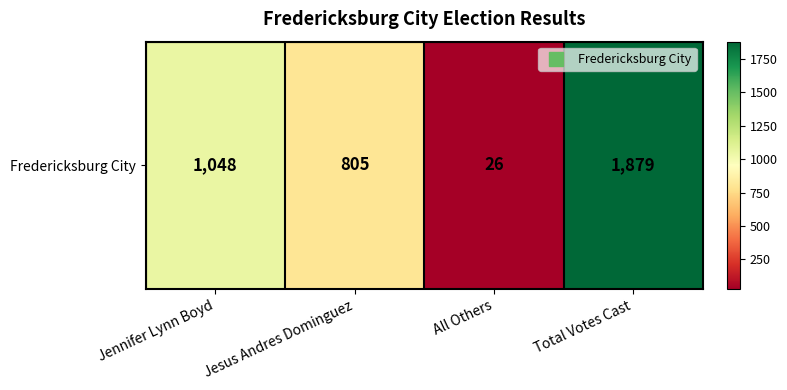

Reading left to right, extract all data points from this chart.

1048	805	26	1879